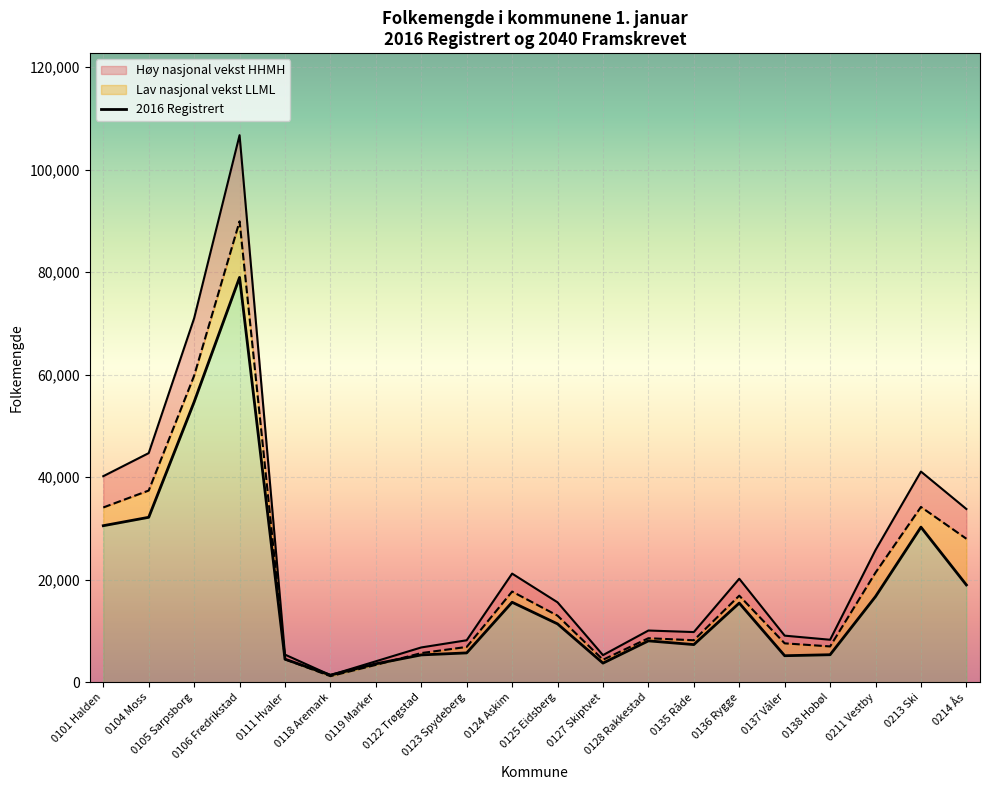

How many data points does each series have?

20